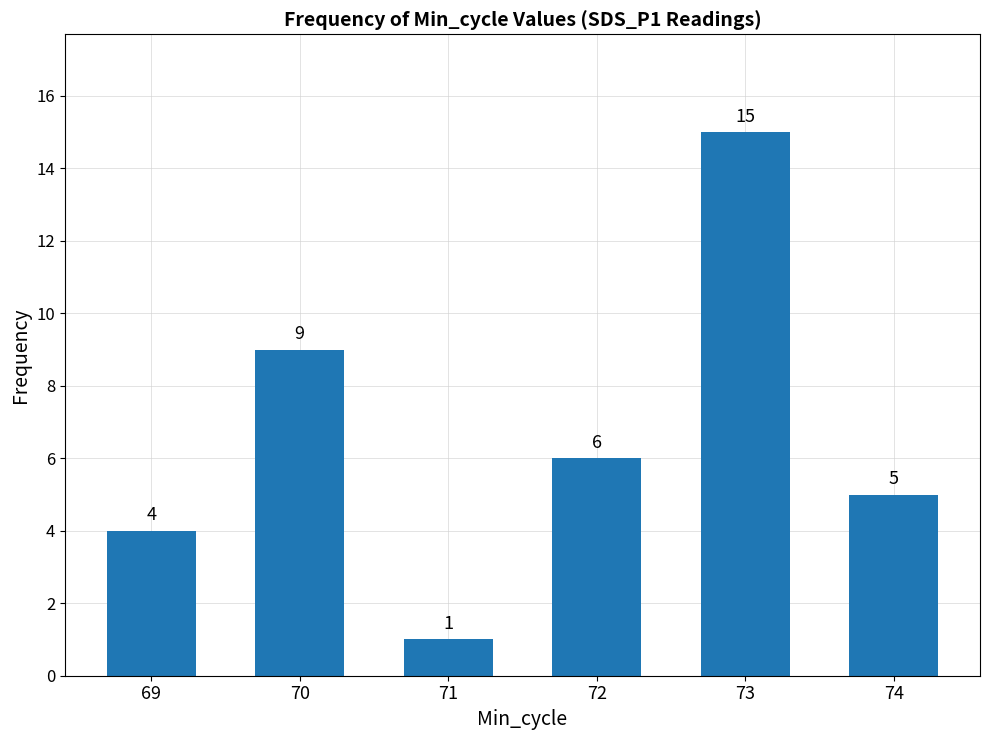

How many bars are there in total?

6